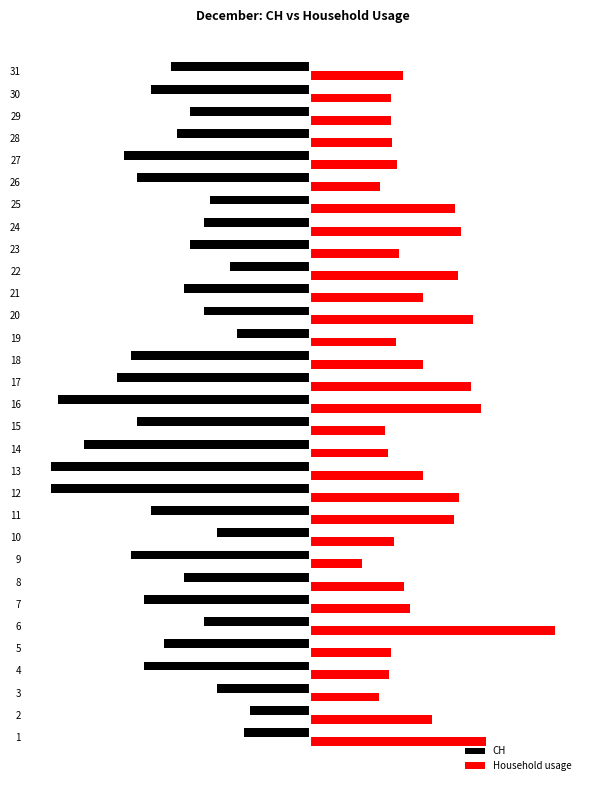

What are all the series names shown in the legend?

CH, Household usage